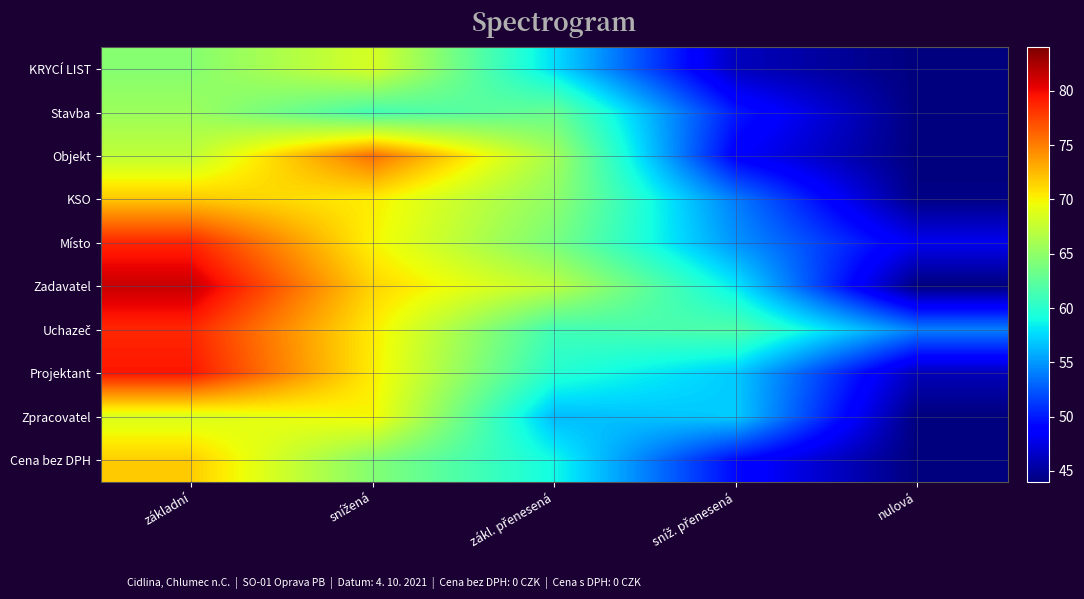

Between snížená and sníž. přenesená, which series saw the biggest shift?

Objekt